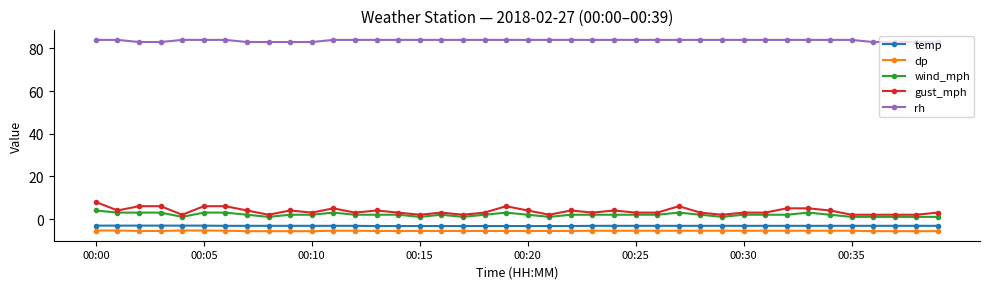

What is the maximum value for temp?

-3.1